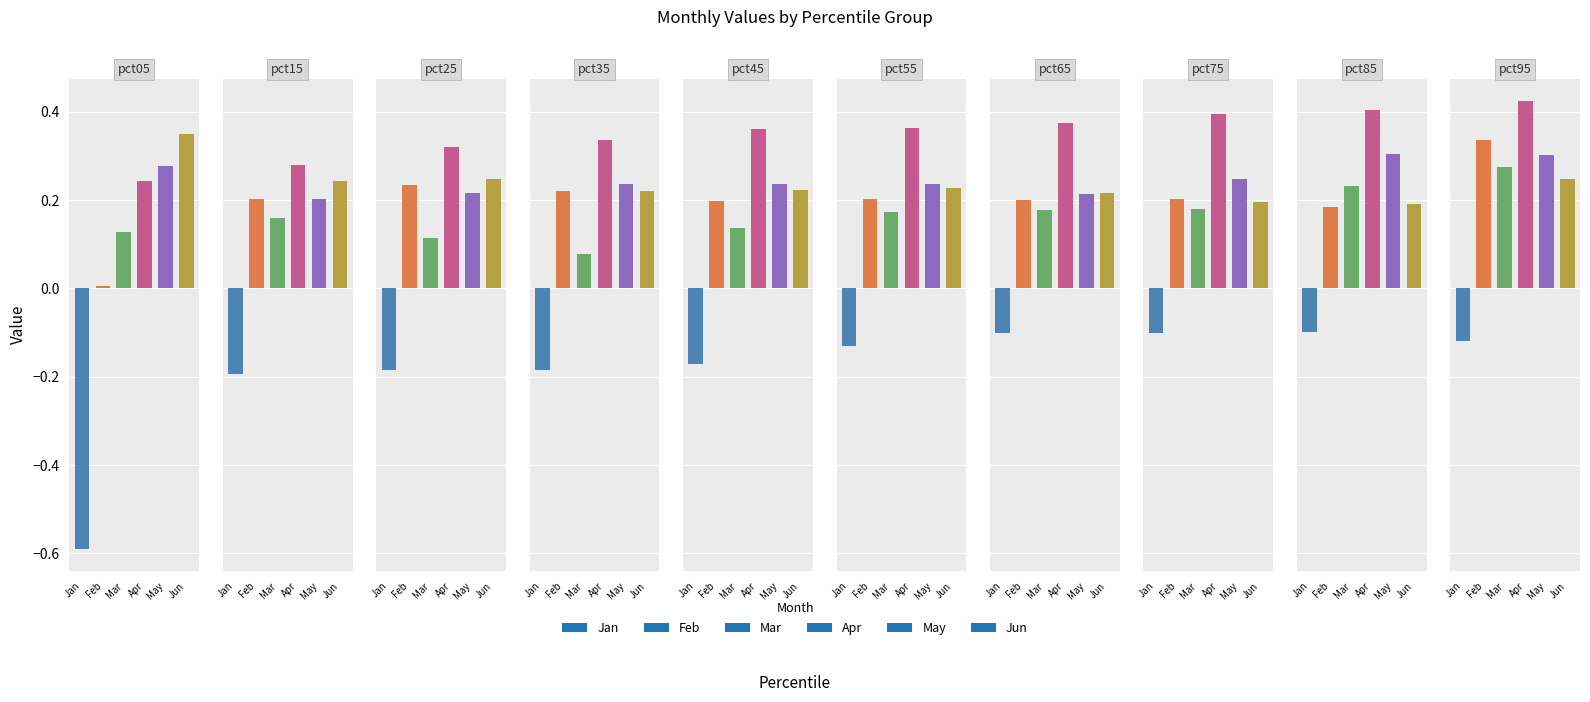

Is the value of Jun at pct95 greater than the value of May at pct45?

Yes